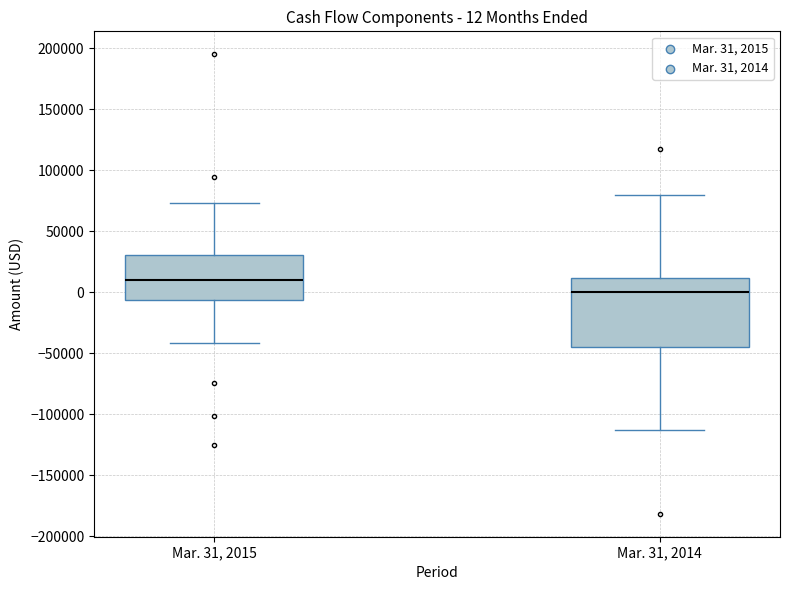

Comparing the boxes themselves (not the whiskers), which one is the tallest?

Mar. 31, 2014